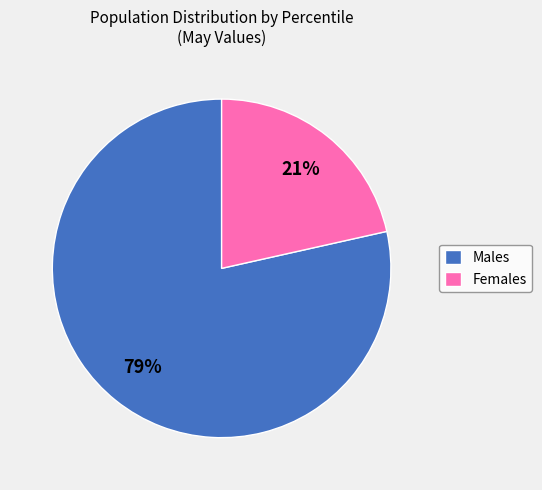

Does Males account for over 50% of the chart?

Yes